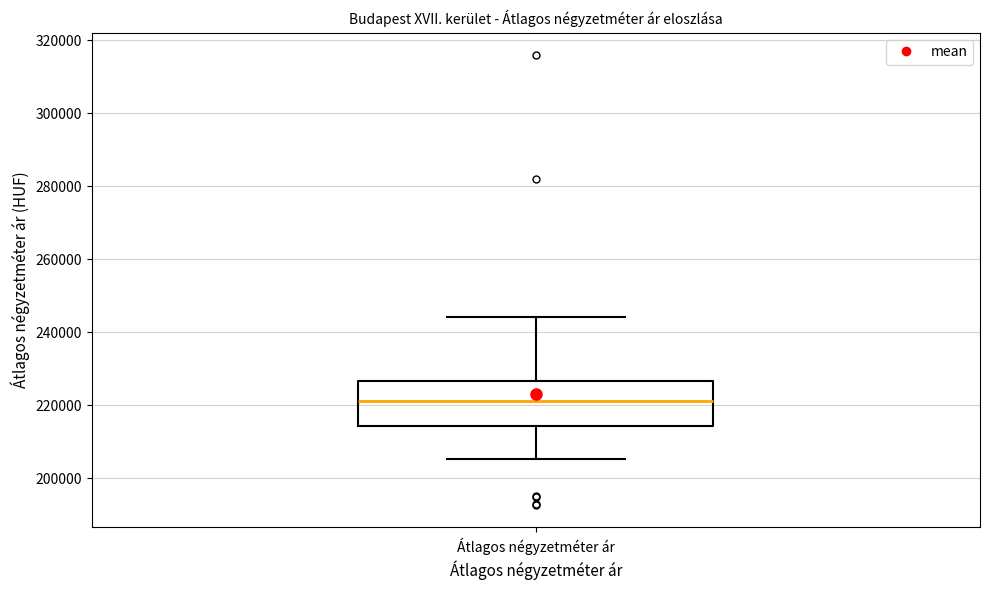

Transcribe this box plot: give where the median line is, the range the box spans, and where the two whiskers end, as read against the y-axis. The values are not printed on the chart, so give them approximately, as read against the axis.

median 222000, box 214000 to 226000, whiskers 206000 to 244000